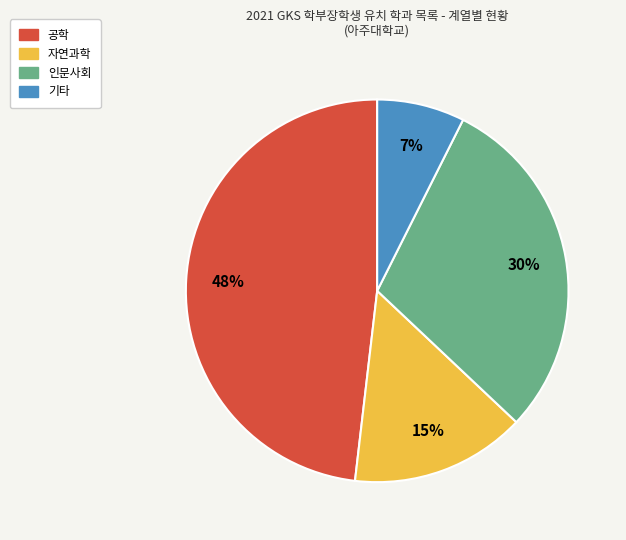

Which has a higher value, 자연과학 or 공학?

공학